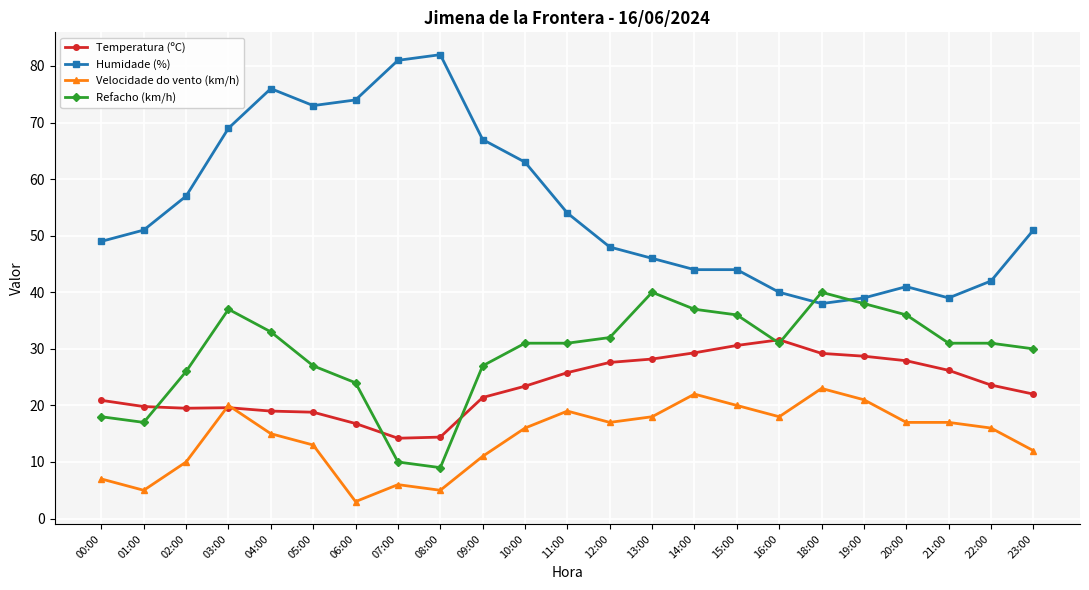

How many lines are shown in the chart?

4